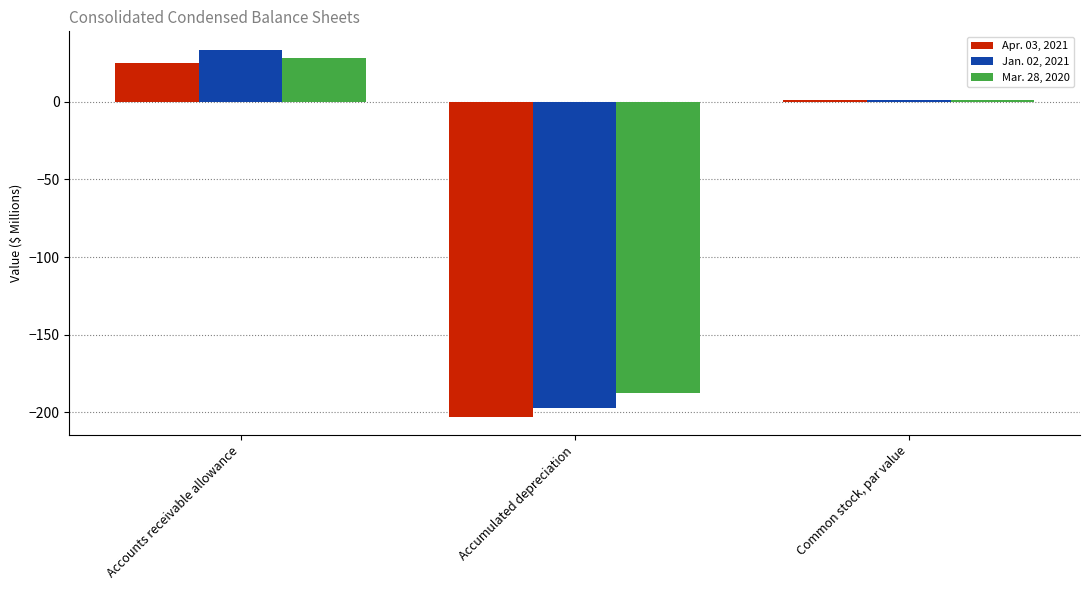

Reading left to right, what are all the values shown in this chart?

Apr. 03, 2021: Accounts receivable allowance=25.0	Accumulated depreciation=-202.6	Common stock, par value=1.0
Jan. 02, 2021: Accounts receivable allowance=33.5	Accumulated depreciation=-197.2	Common stock, par value=1.0
Mar. 28, 2020: Accounts receivable allowance=28.3	Accumulated depreciation=-187.3	Common stock, par value=1.0